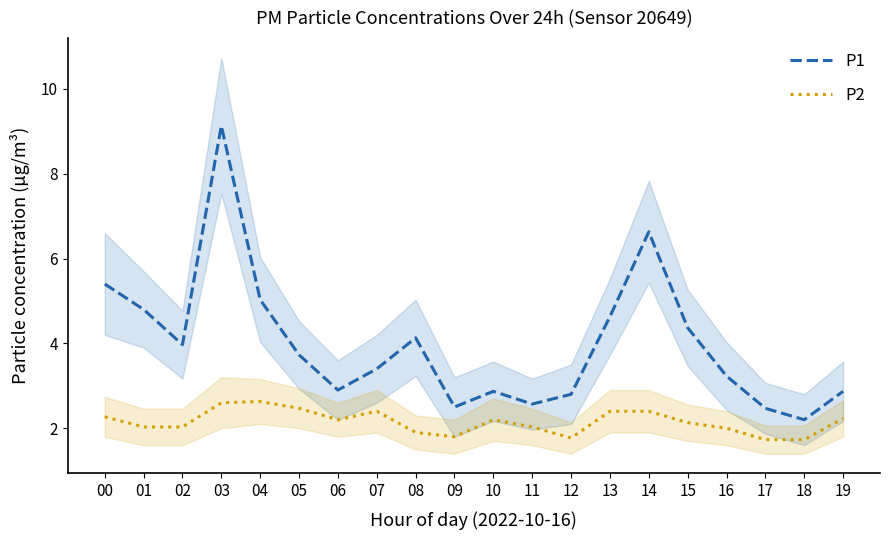

True or false: P2 has a value of 0.8 at 00.

False